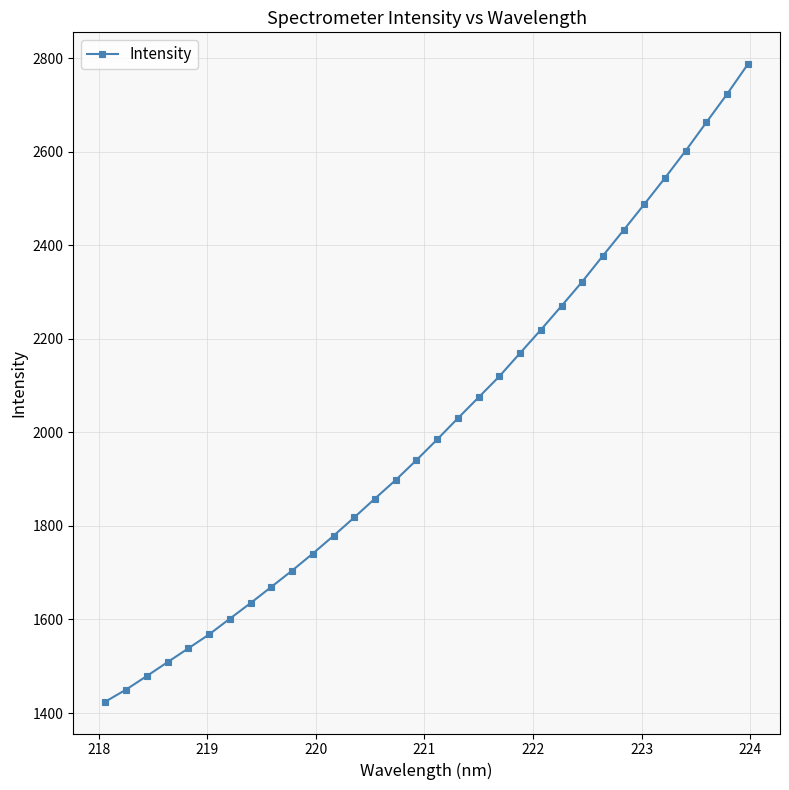

Reading right to left, extract all data points from this chart.

2787.0	2723.4	2663.1	2602.3	2544.1	2487.9	2432.3	2377.6	2322.1	2270.2	2219.1	2169.6	2119.8	2075.0	2030.3	1984.9	1940.7	1898.3	1858.6	1818.2	1778.9	1741.0	1704.5	1669.7	1635.1	1601.8	1568.1	1538.4	1508.9	1479.2	1450.3	1424.4